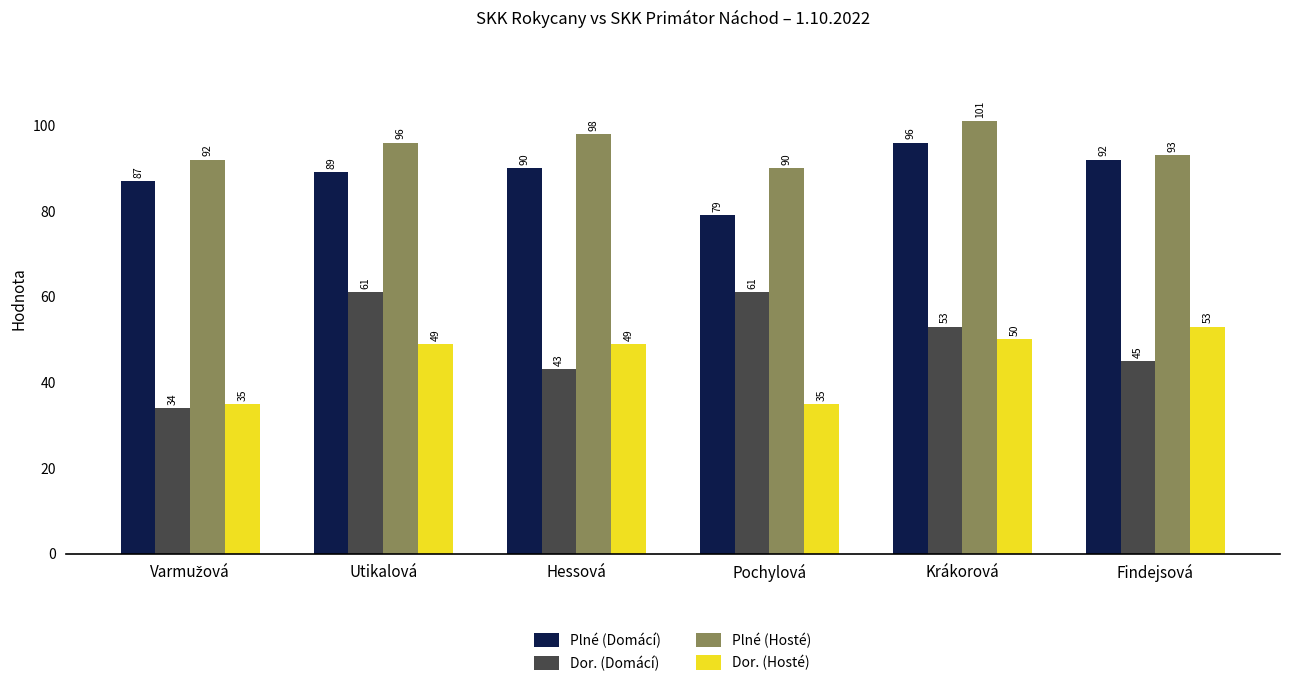

What are all the series names shown in the legend?

Plné (Domácí), Dor. (Domácí), Plné (Hosté), Dor. (Hosté)